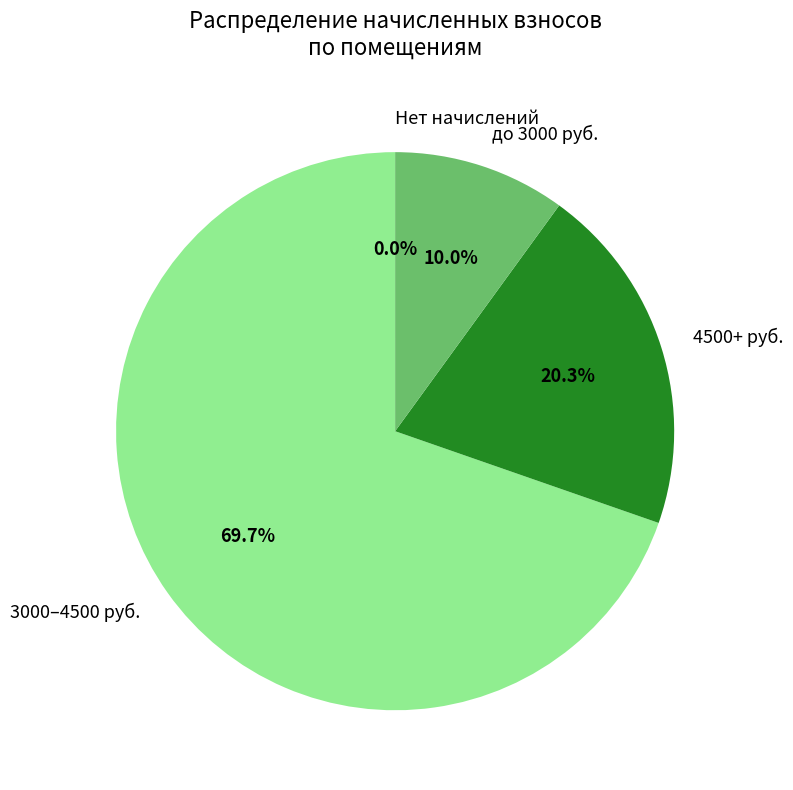

Does any single category account for the majority?

Yes